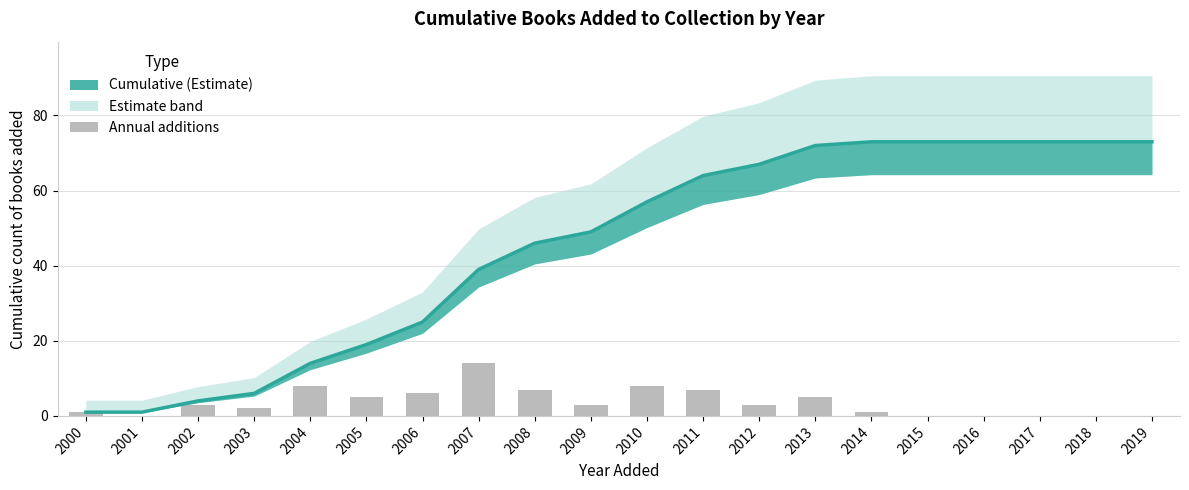

Are the bars horizontal?

No